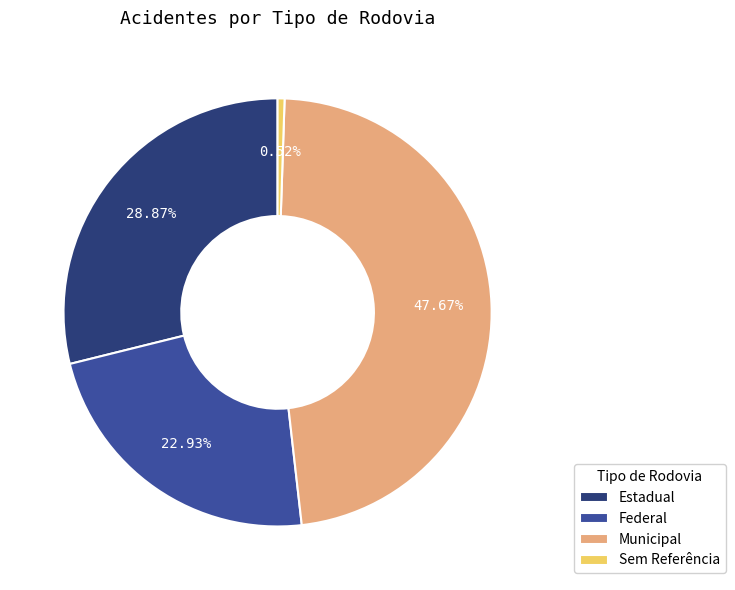

How many slices are in this pie chart?

4